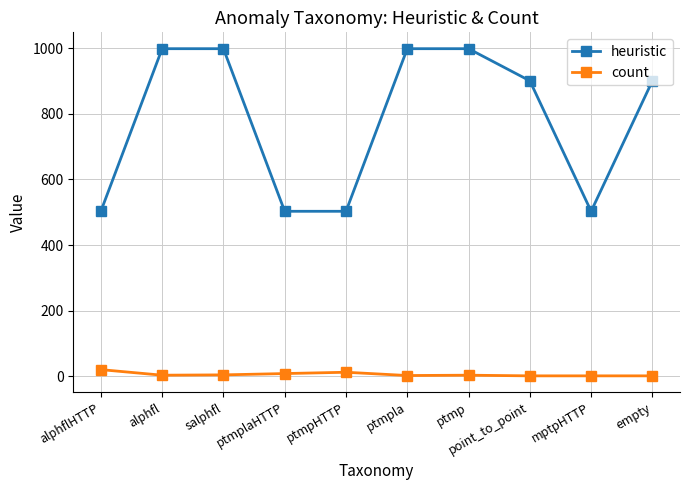

True or false: count and heuristic cross at least once.

False